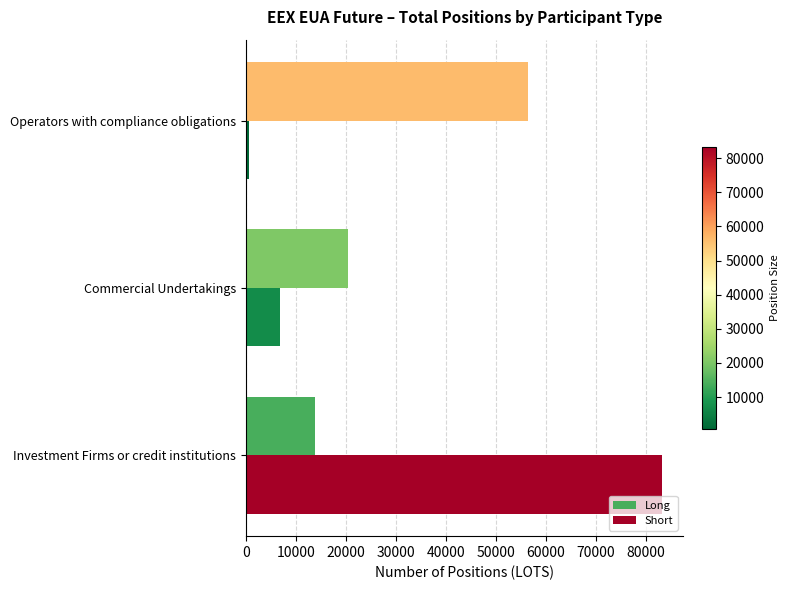

Is the value of Long at Investment Firms or credit institutions greater than the value of Short at Commercial Undertakings?

Yes